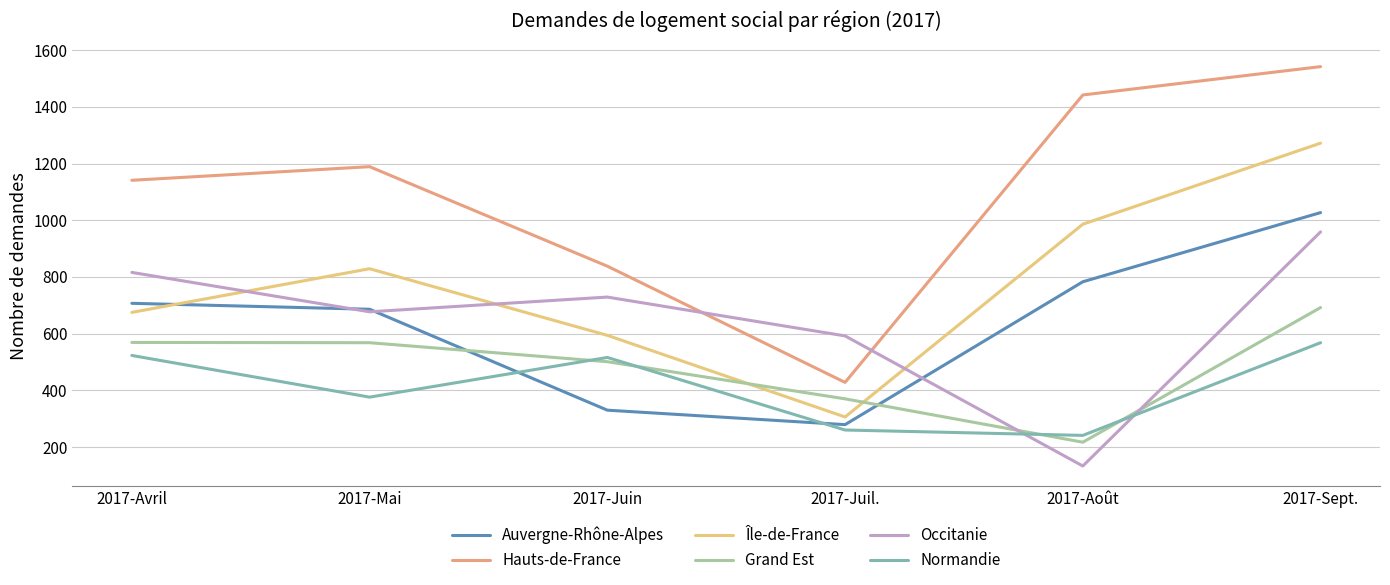

Which series has the largest range (max minus min)?

Hauts-de-France